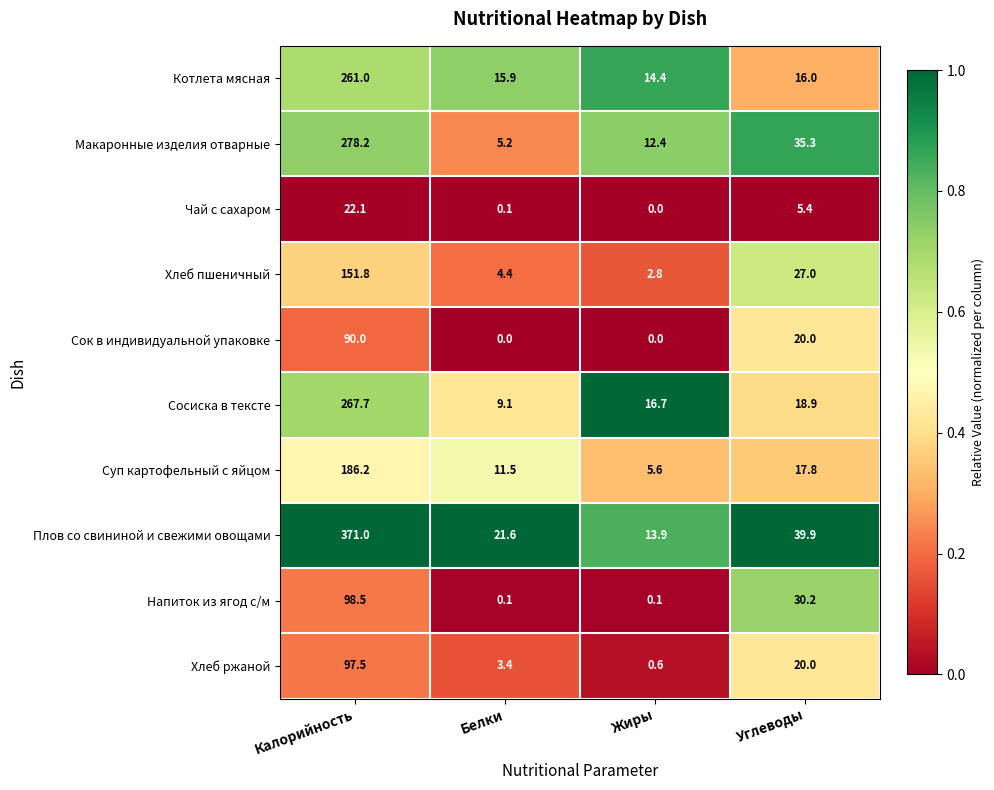

True or false: Котлета мясная has a value of 14.4 at Жиры.

True